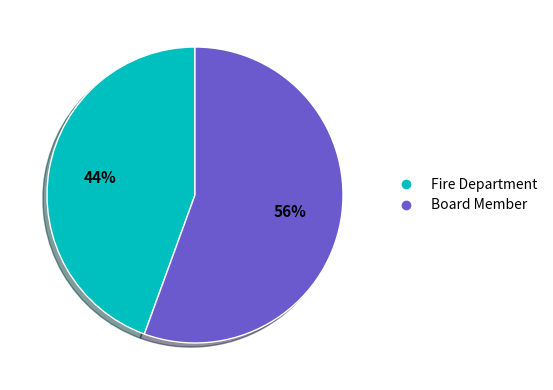

Is it true that Fire Department is 59% of the pie?

False